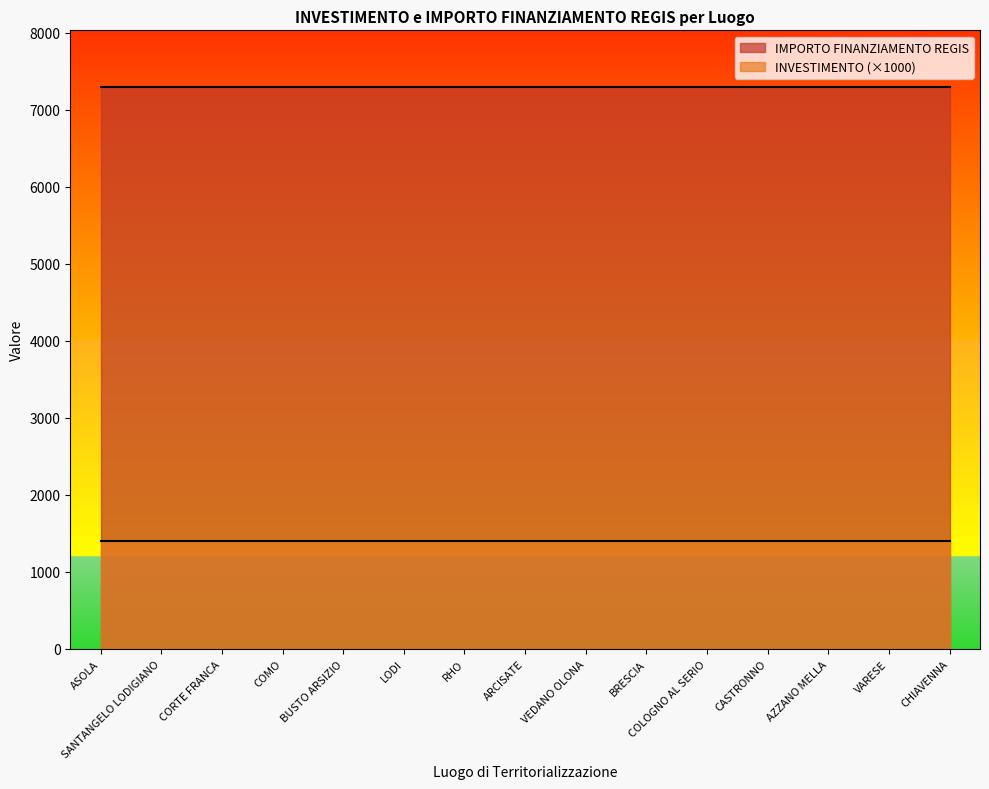

What is the sum of the IMPORTO FINANZIAMENTO REGIS values at BUSTO ARSIZIO and VARESE?

14602